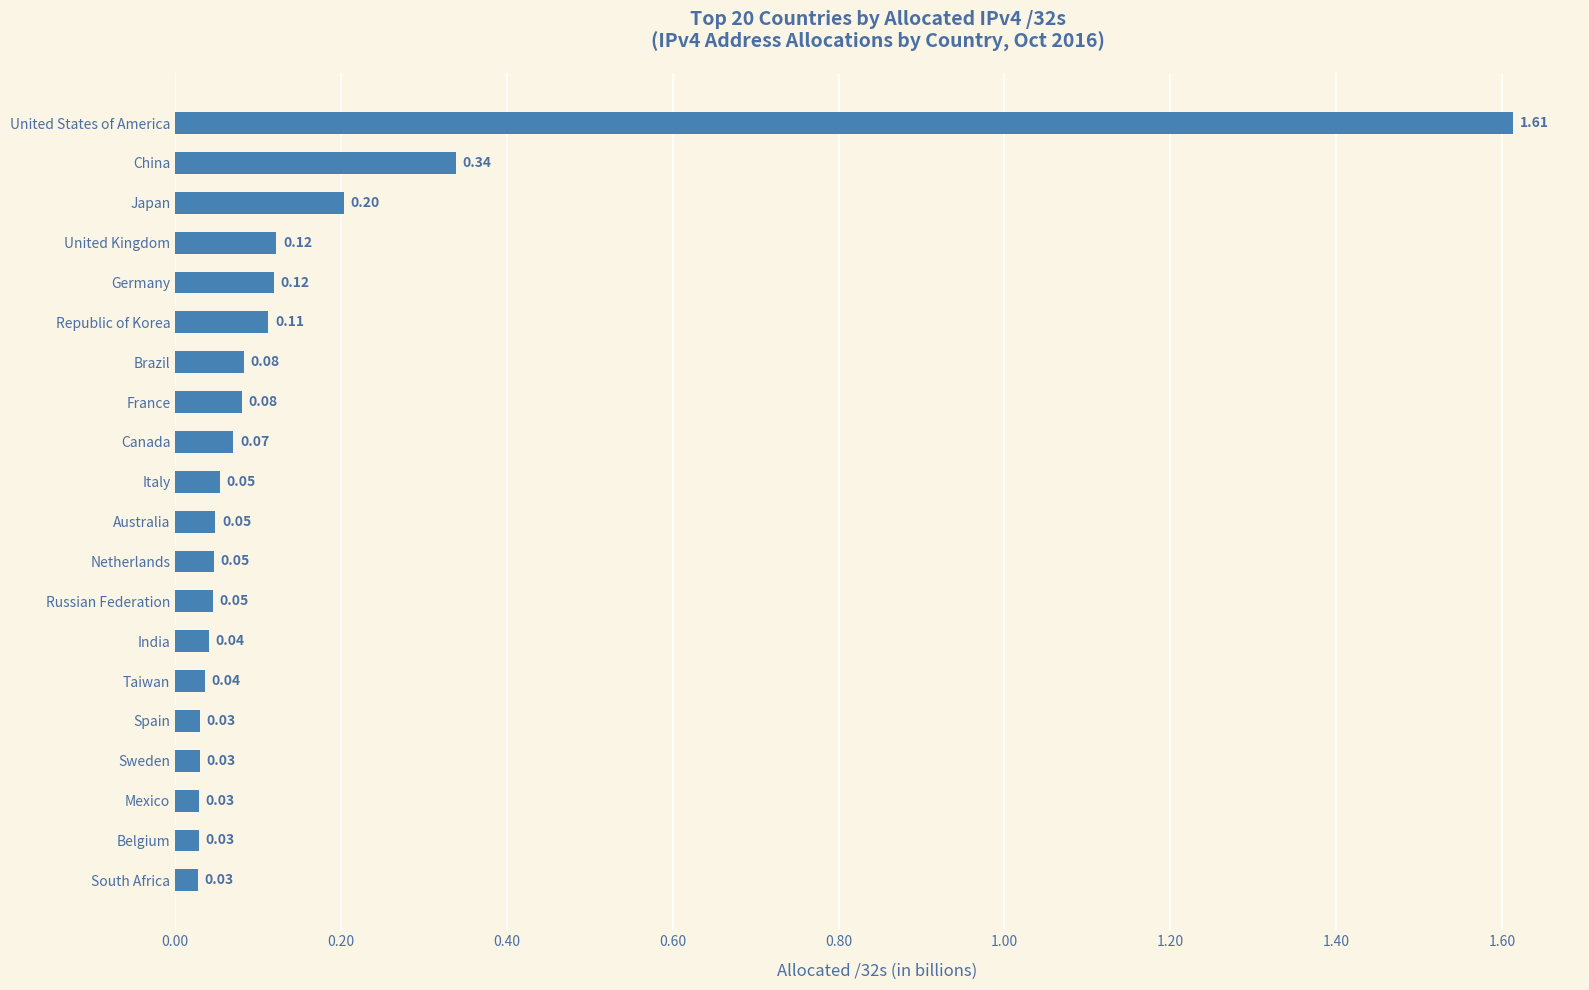

Between South Africa and United Kingdom, which is larger?

United Kingdom